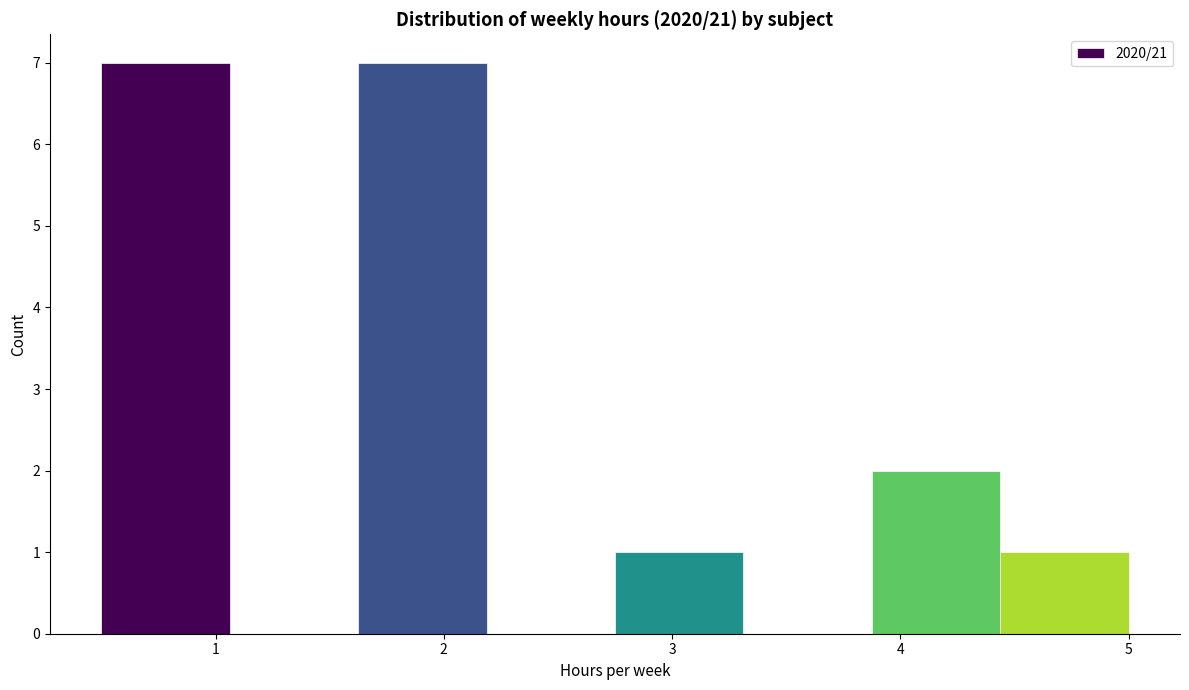

Reading left to right, list every bar in this chart as the range it spans on the x-axis followed by its height. Neither the bar edges nor the heights are printed on the chart, so give them approximately, as read against the axes.

0.5 to 1.1: 7
1.1 to 1.6: 0
1.6 to 2.2: 7
2.2 to 2.8: 0
2.8 to 3.3: 1
3.3 to 3.9: 0
3.9 to 4.4: 2
4.4 to 5.0: 1